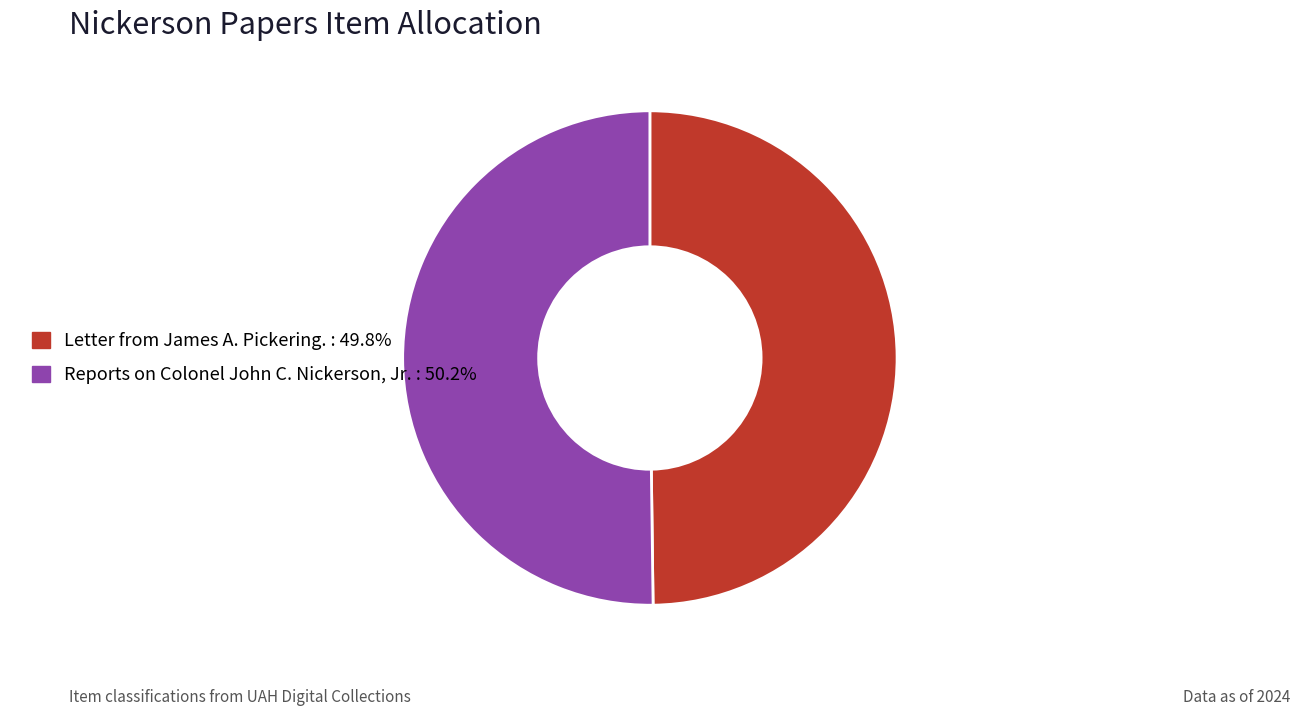

What is the ratio of the value at Reports on Colonel John C. Nickerson, Jr. to the value at Letter from James A. Pickering.?

1.0